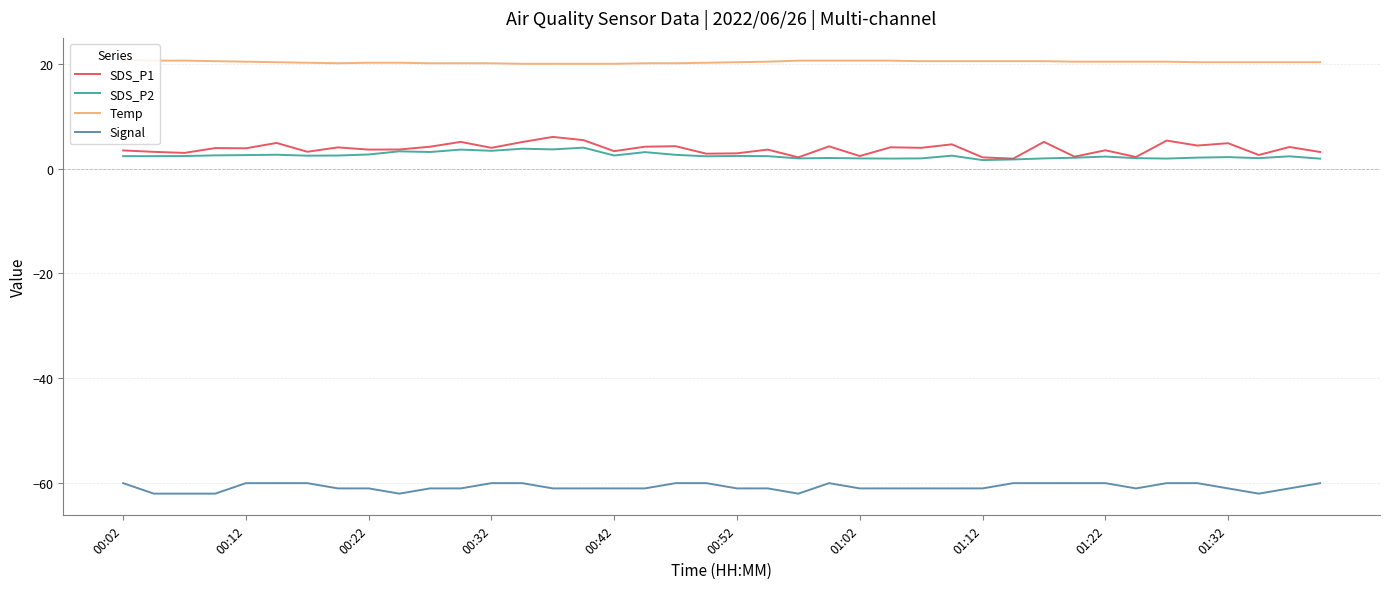

True or false: Temp and Signal cross at least once.

False